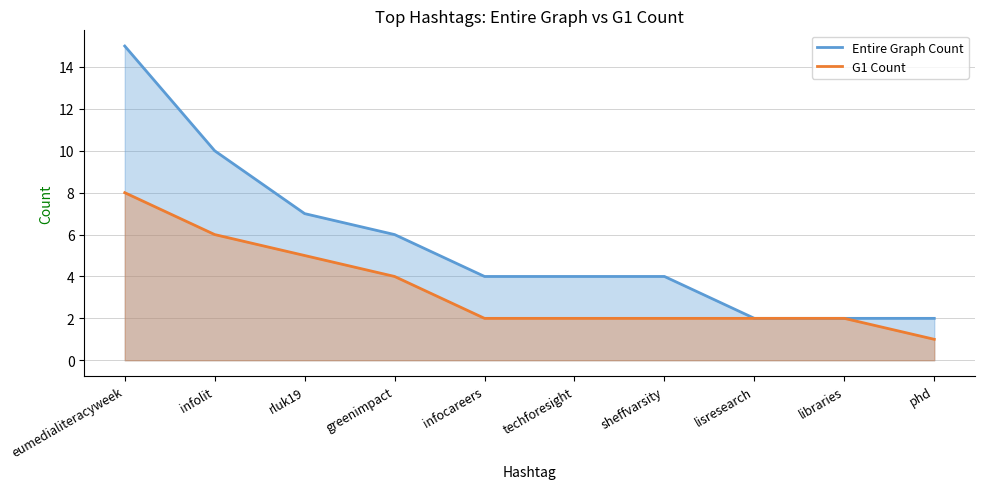

True or false: G1 Count has a value of 2 at greenimpact.

False